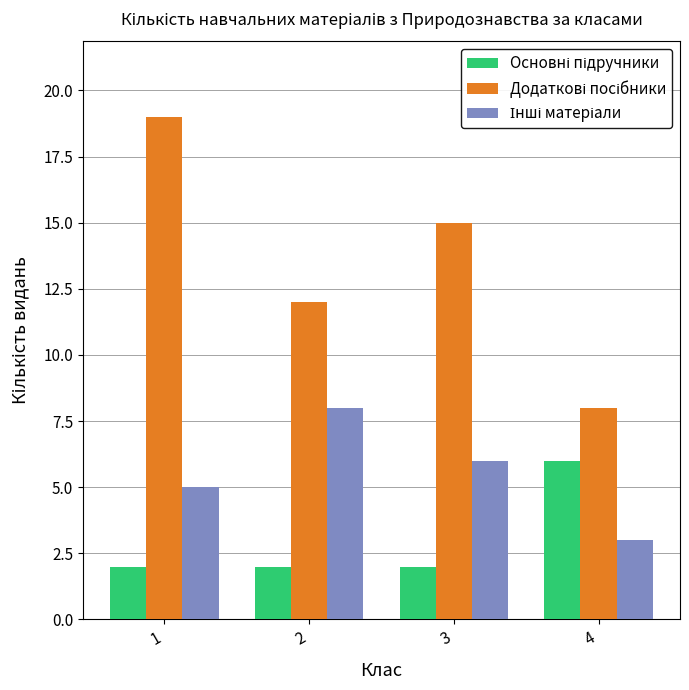

What is the total value across all series at 4?

17